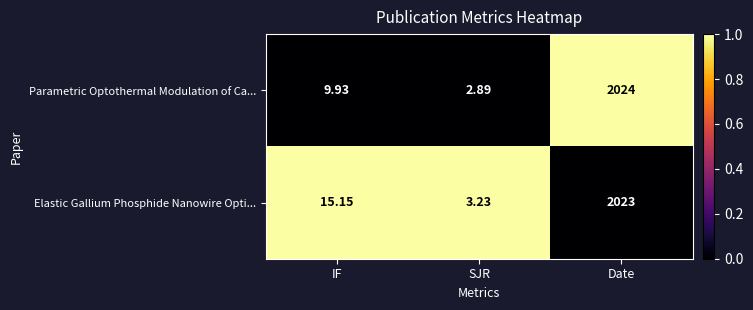

Rank the series by their maximum value, from lowest to highest.

Elastic Gallium Phosphide Nanowire Opti..., Parametric Optothermal Modulation of Ca...